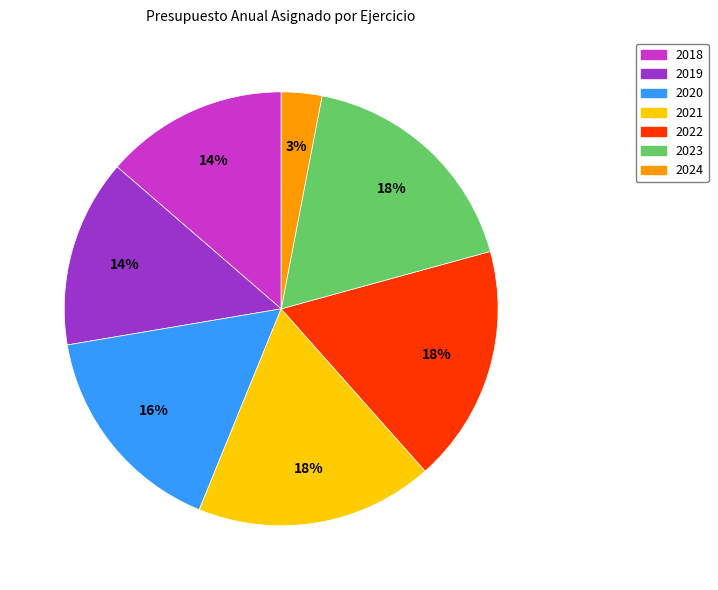

Approximately how many times larger is the value at 2023 compared to 2018?

1.3